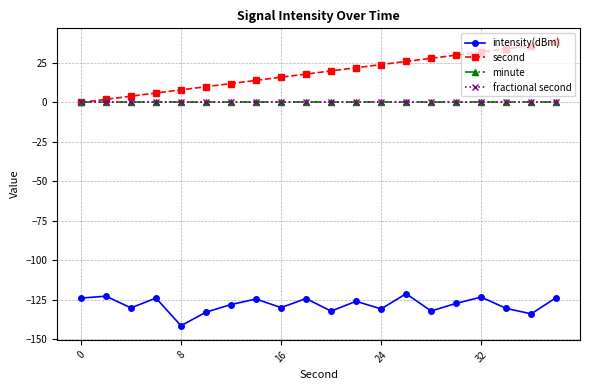

Is this an area chart (filled region under the line)?

No